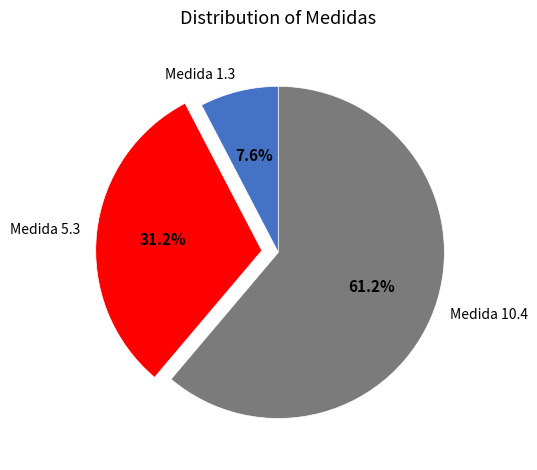

Rank the categories by value from lowest to highest.

Medida 1.3, Medida 5.3, Medida 10.4